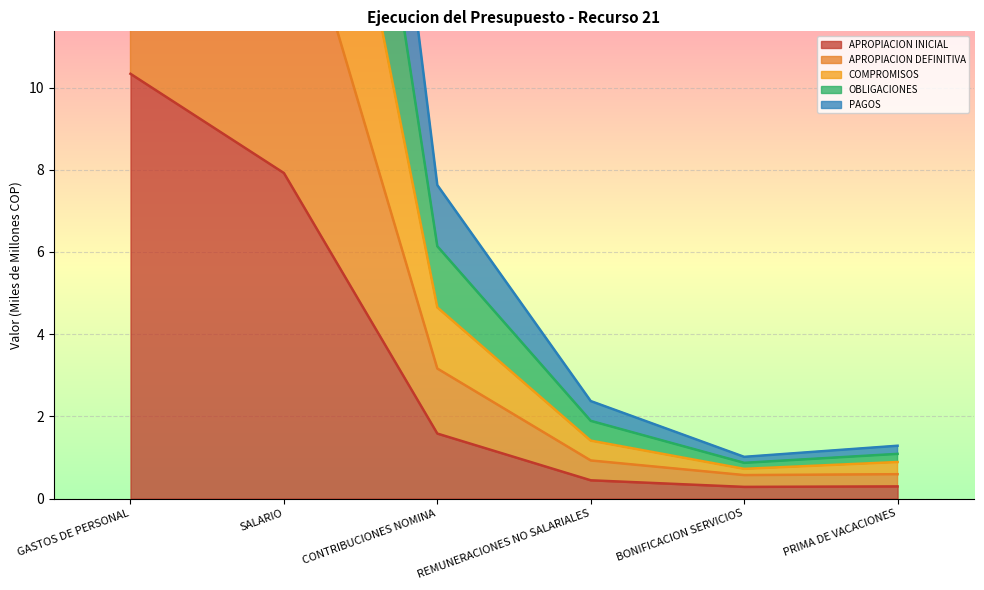

How many values in the APROPIACION INICIAL series exceed 1?

3